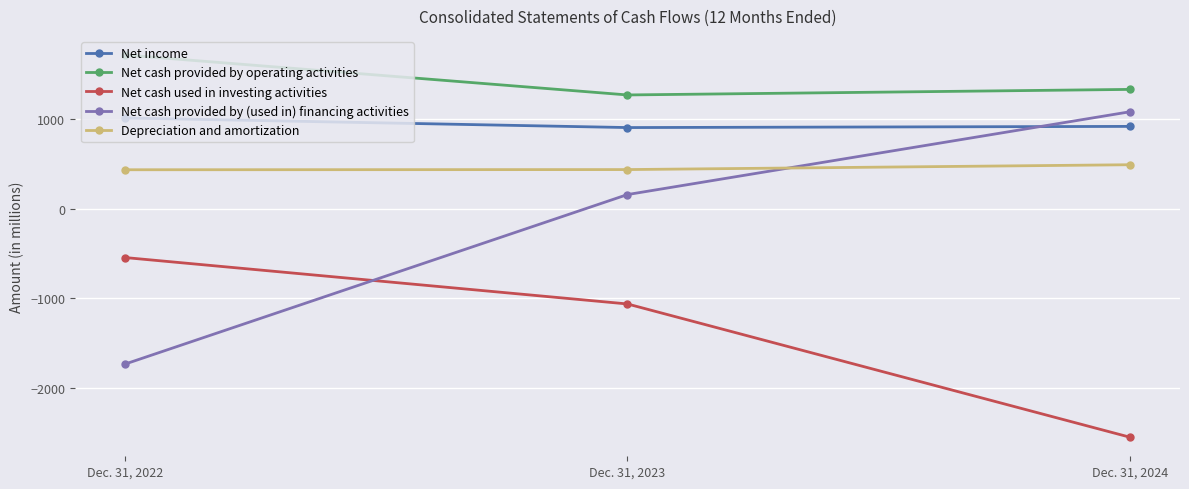

True or false: Net cash provided by operating activities has a value of 1334 at Dec. 31, 2024.

True